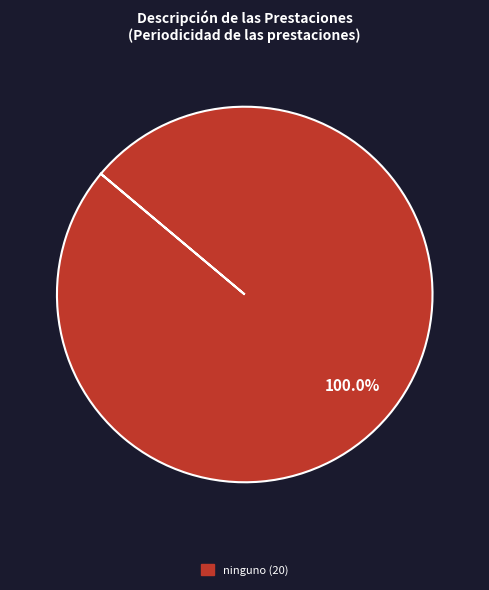

Does any single category account for the majority?

Yes